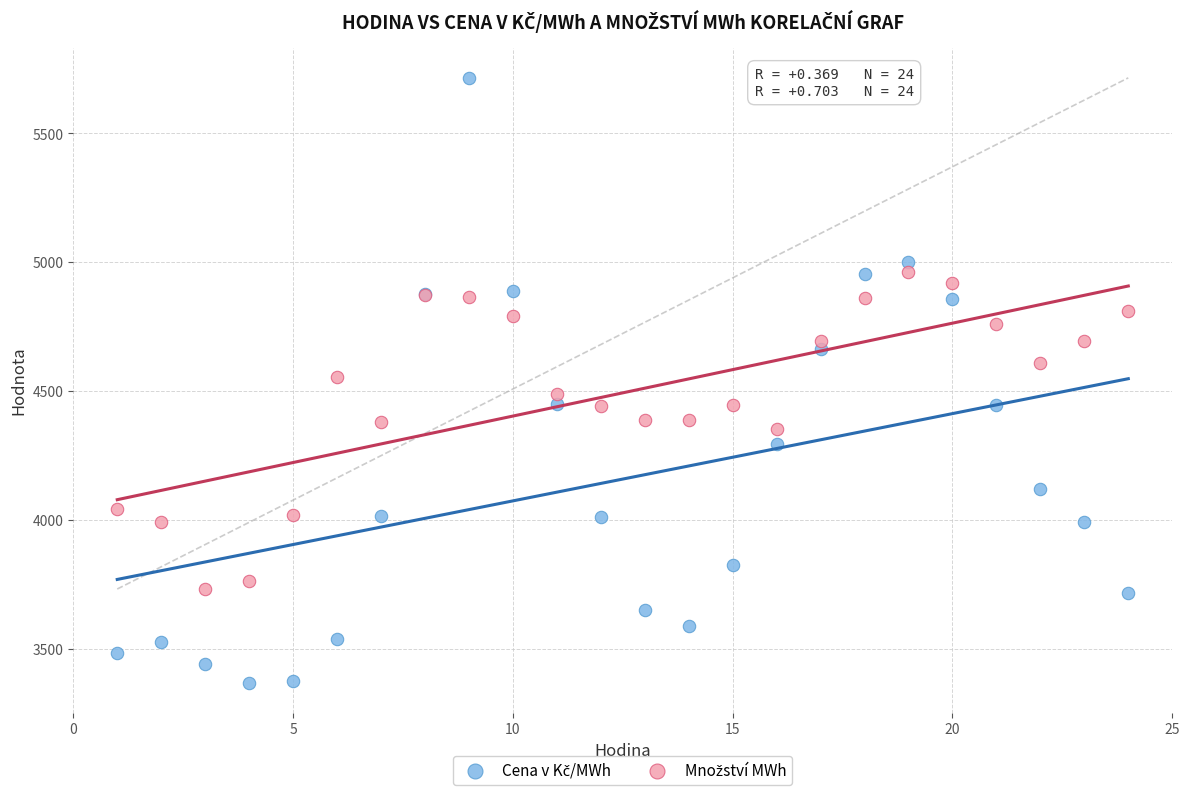

What is the X range (max minus min) for the scatter plot?

23.0